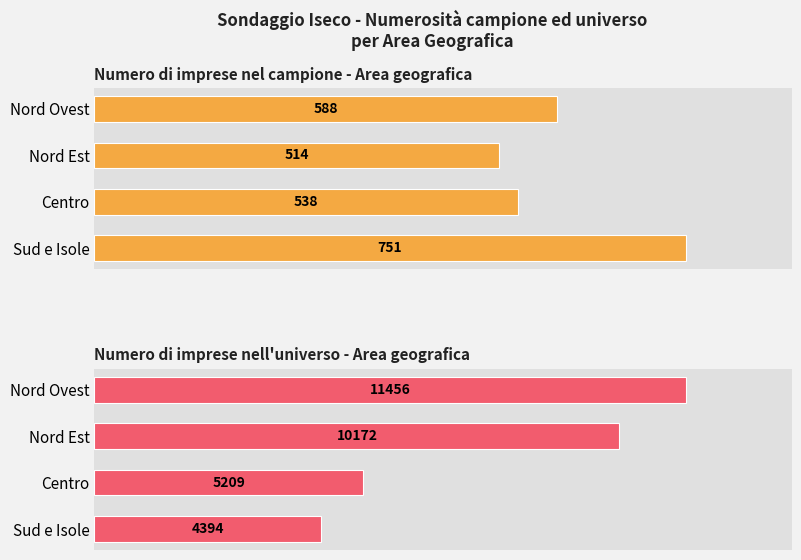

Is it true that Numero di imprese nel campione - Area geografica equals 236 at Sud e Isole?

False